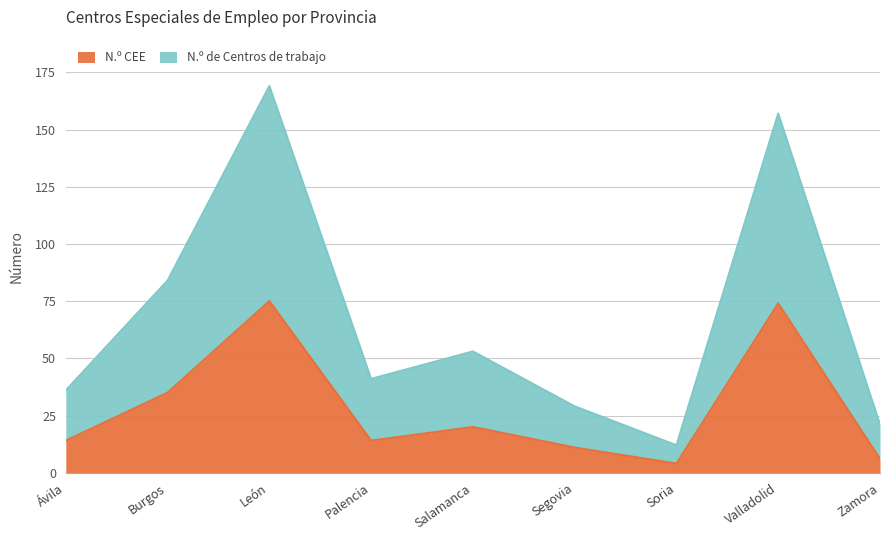

Where is N.º CEE nearest to the value 39?

Burgos